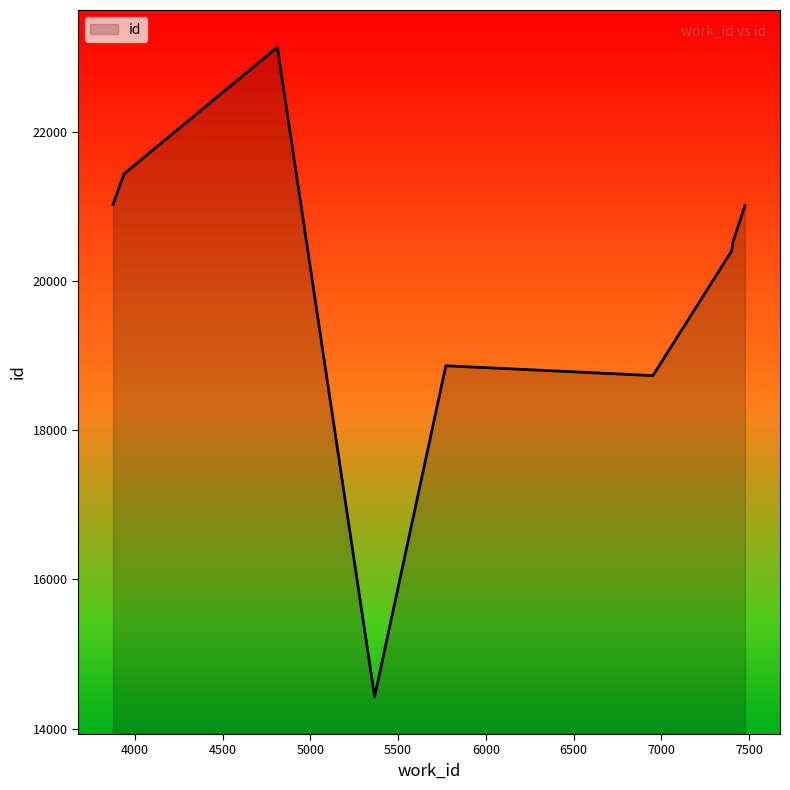

Approximately how many times larger is the value at 5366 compared to 6952?

0.8